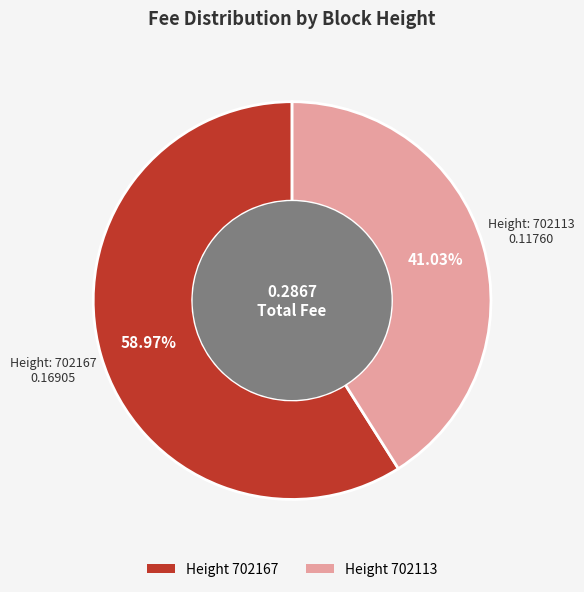

Does any single category account for the majority?

Yes